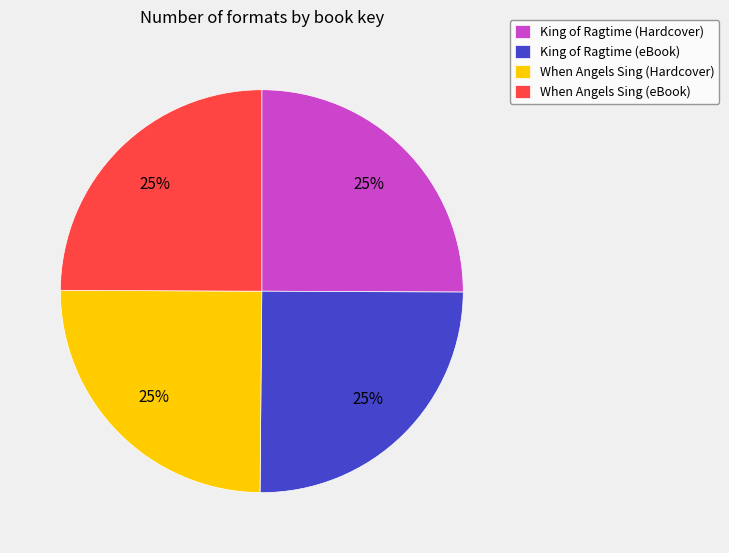

Approximately how many times larger is the value at King of Ragtime (Hardcover) compared to King of Ragtime (eBook)?

1.0